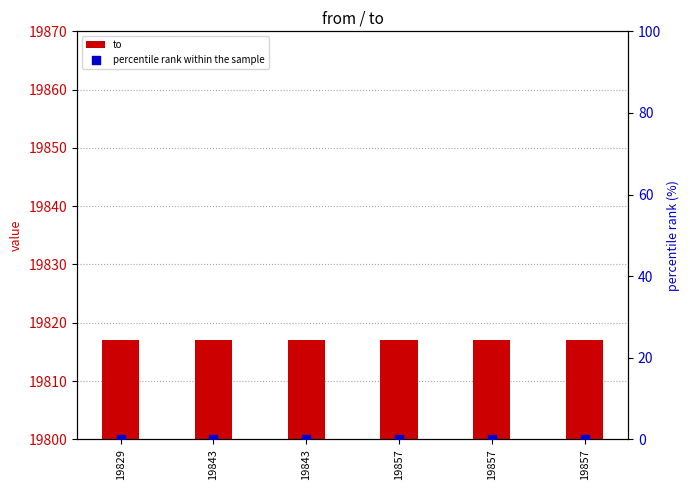

Which series reaches the maximum Y coordinate?

to